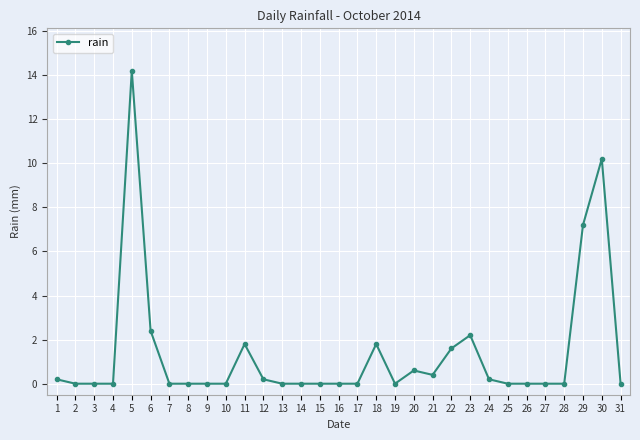

Reading left to right, list all the values displayed in this chart.

1=0.2	2=0.0	3=0.0	4=0.0	5=14.2	6=2.4	7=0.0	8=0.0	9=0.0	10=0.0	11=1.8	12=0.2	13=0.0	14=0.0	15=0.0	16=0.0	17=0.0	18=1.8	19=0.0	20=0.6	21=0.4	22=1.6	23=2.2	24=0.2	25=0.0	26=0.0	27=0.0	28=0.0	29=7.2	30=10.2	31=0.0